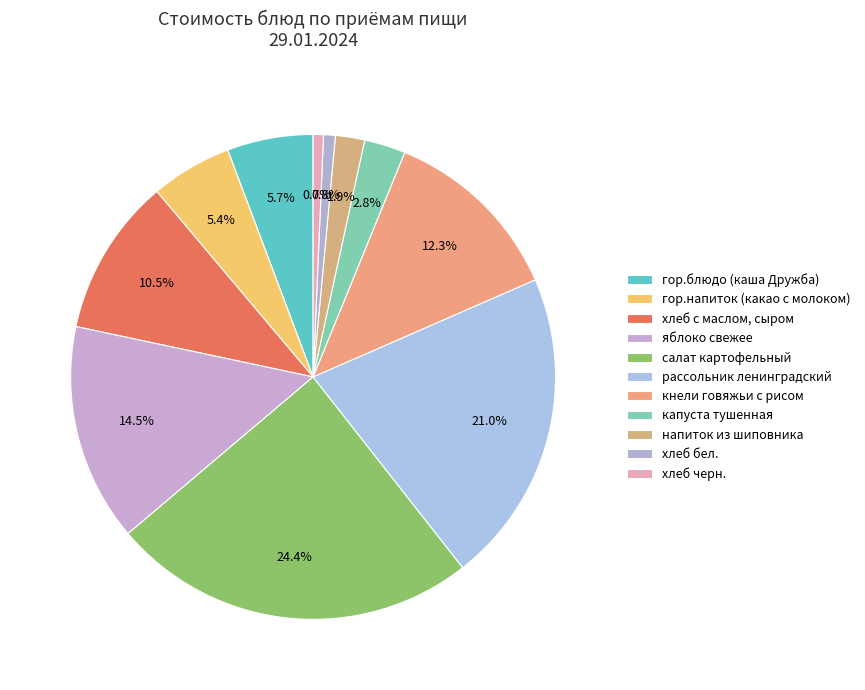

How many segments does this pie chart have?

11